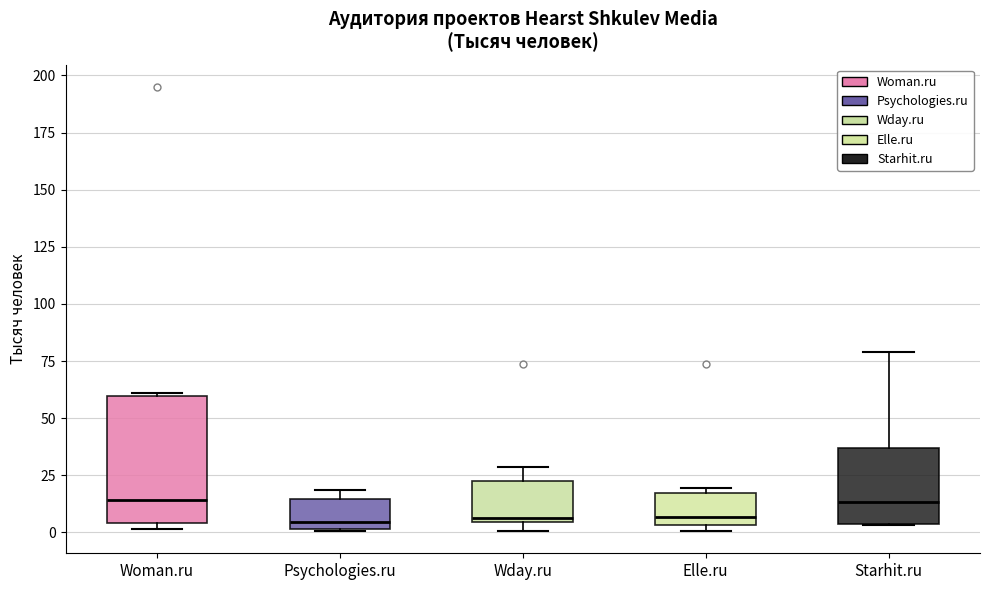

Reading left to right, read every box against the y-axis: the position of its median line, the range the box covers, and the ends of its whiskers. The values are not printed on the chart, so give them approximately, as read against the axis.

Woman.ru: median 15, box 5 to 60, whiskers 0 to 60 (just above the box's upper edge)
Psychologies.ru: median 5, box 0 to 15, whiskers 0 to 20
Wday.ru: median 5 (just above the box's lower edge), box 5 to 20, whiskers 0 to 30
Elle.ru: median 5 (just above the box's lower edge), box 5 to 15, whiskers 0 to 20
Starhit.ru: median 15, box 5 to 35, whiskers 5 to 80